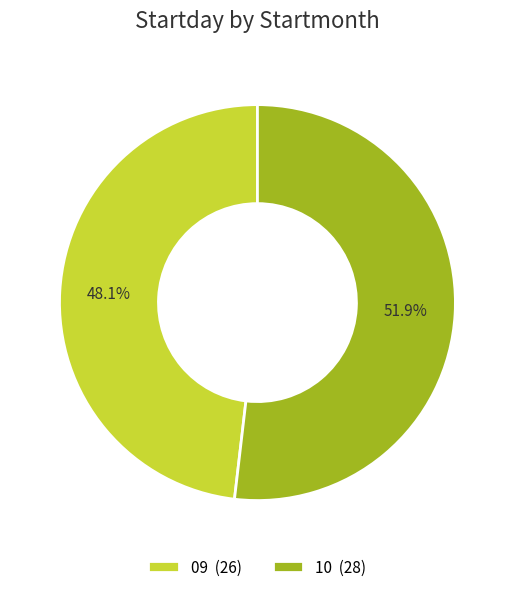

Count the number of slices in the pie.

2